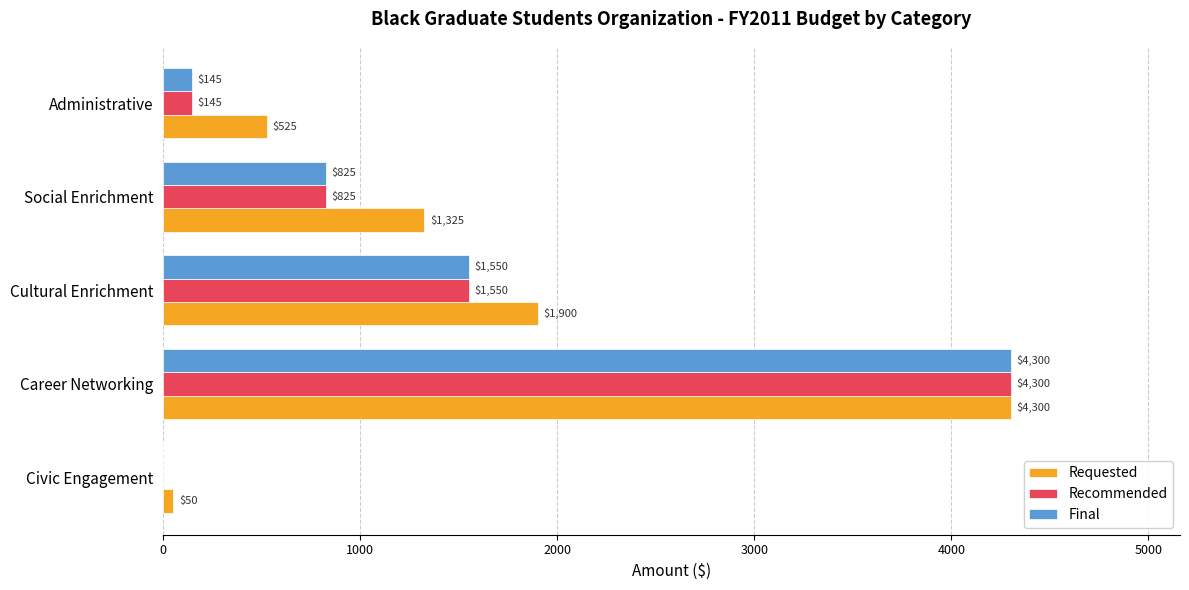

What is the sum of the Recommended values at Cultural Enrichment and Administrative?

1695